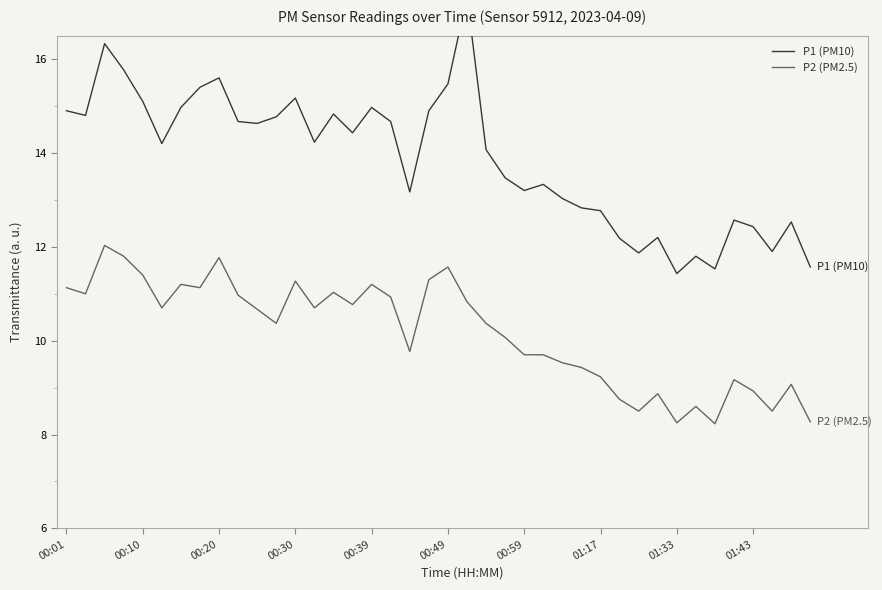

In P1 (PM10), how many points are higher than both neighbors (excluding endpoints)?

11